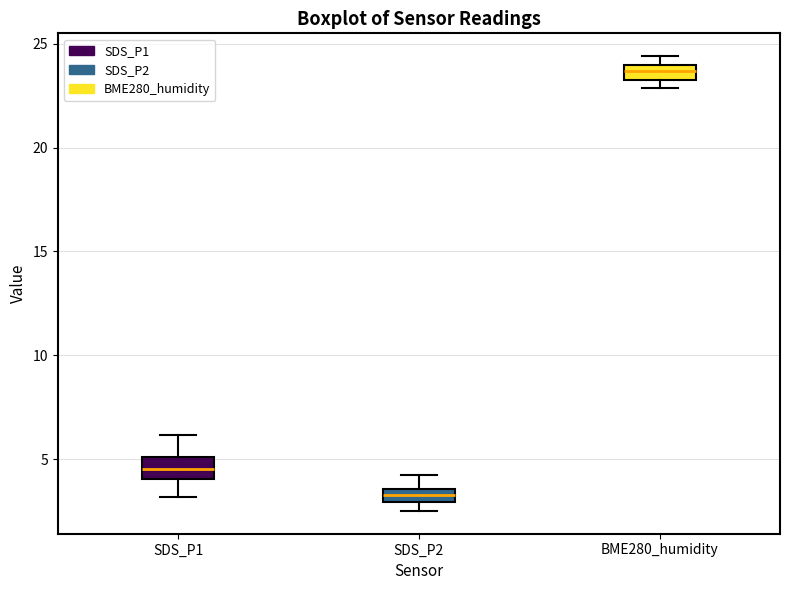

Which box's median line is the highest?

BME280_humidity